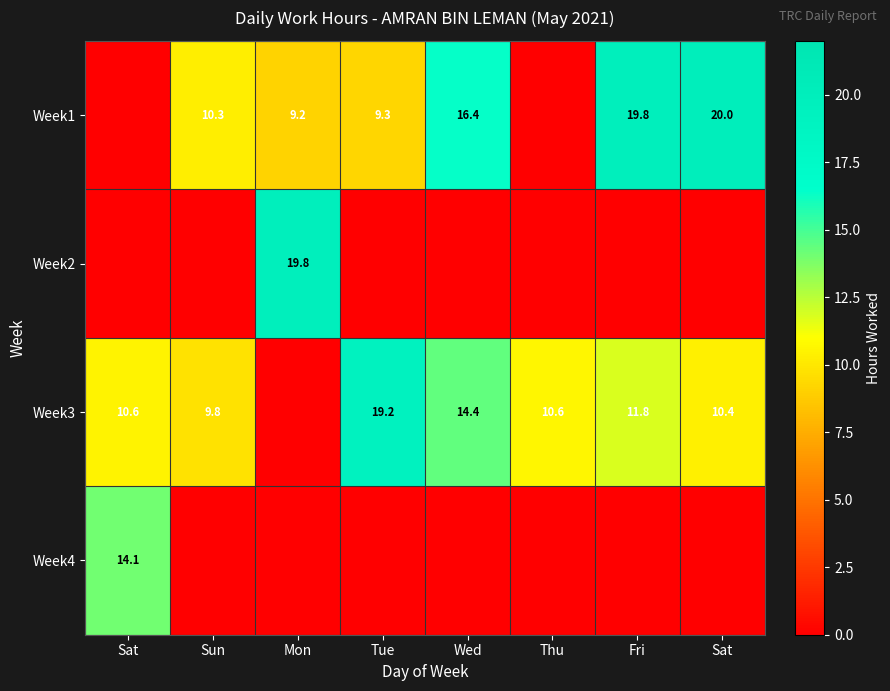

Which series has the largest range (max minus min)?

Week1